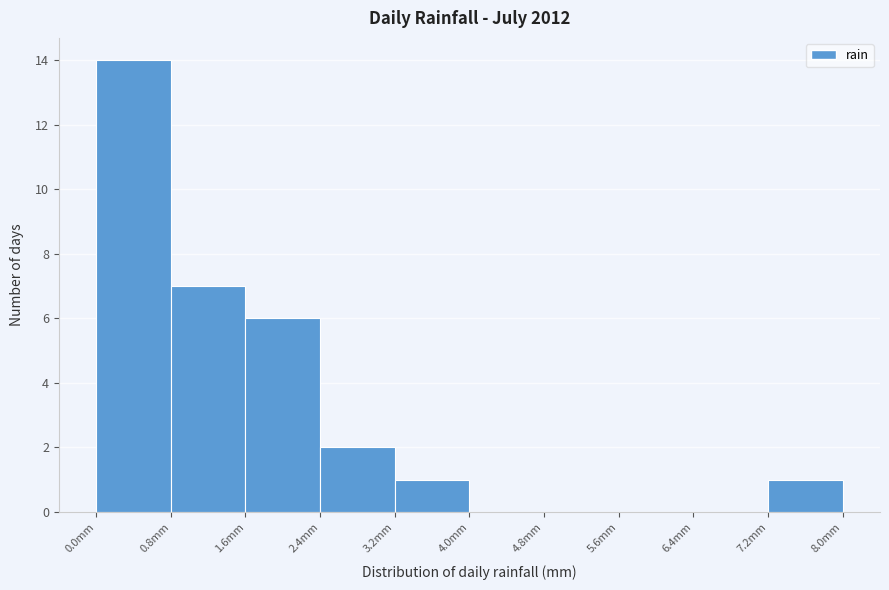

What is the height of the bar covering 1.6 to 2.4 on the x-axis? The values are not printed on the chart, so give them approximately, as read against the axis.

6